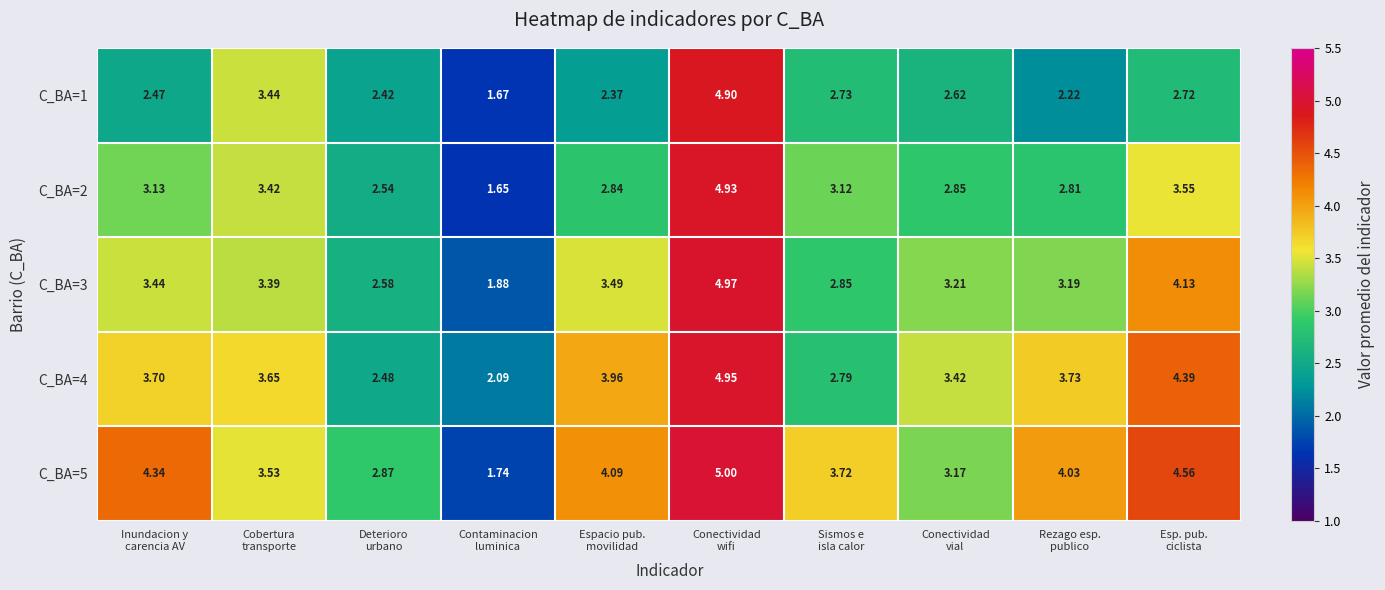

Which series has the largest total across all categories?

C_BA=5